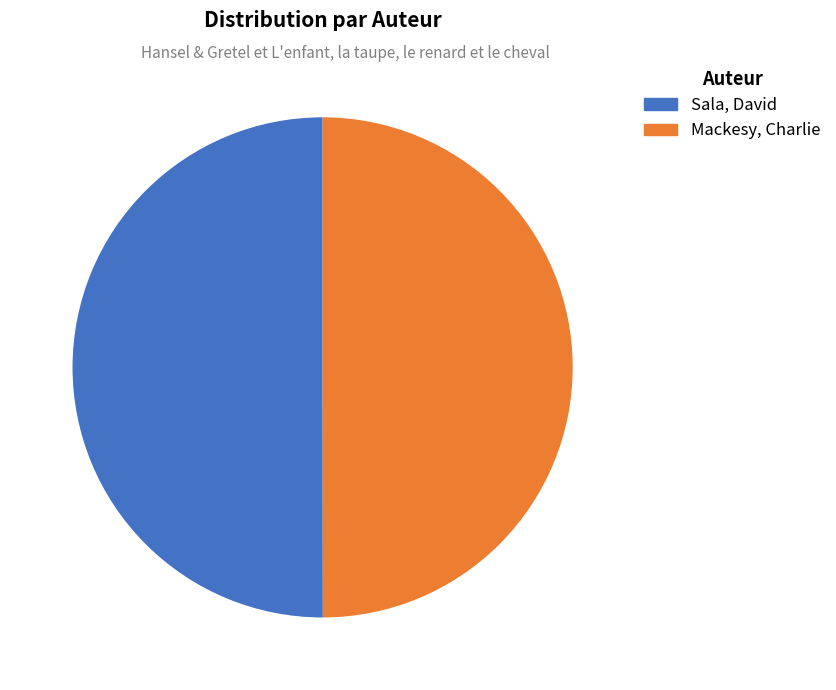

To the nearest percent, what is the average slice percentage?

50%